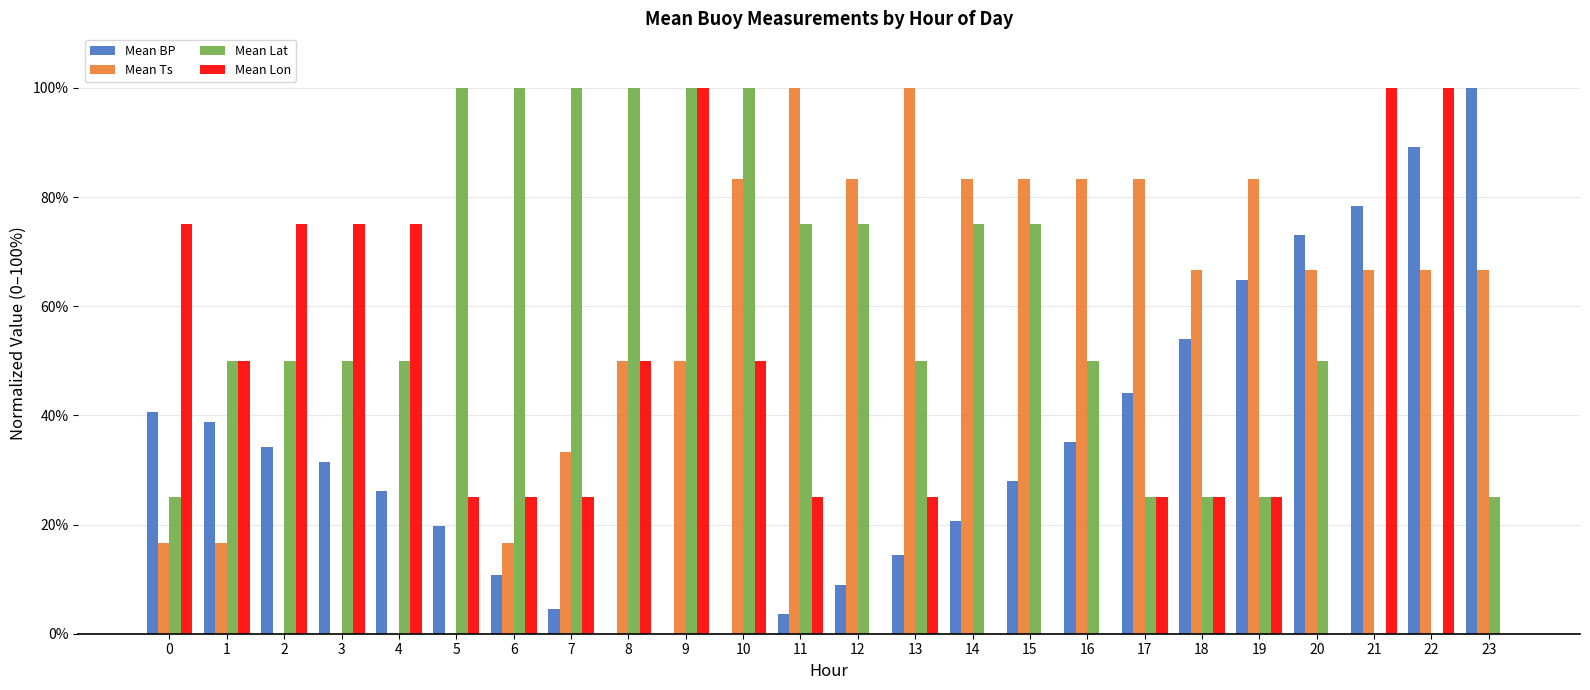

At which label does Mean BP reach its peak?

23